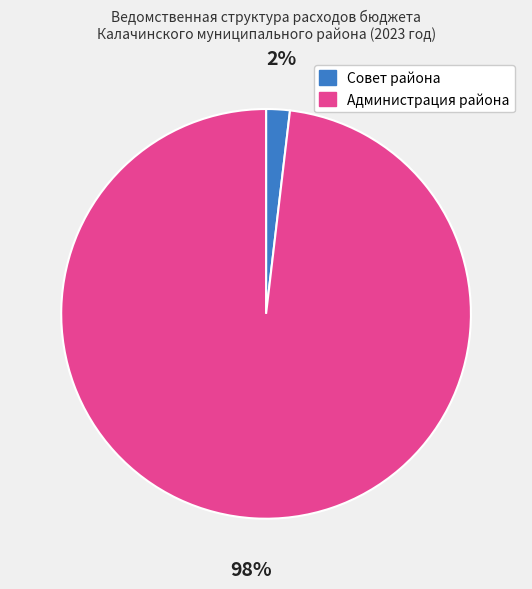

How many segments does this pie chart have?

2